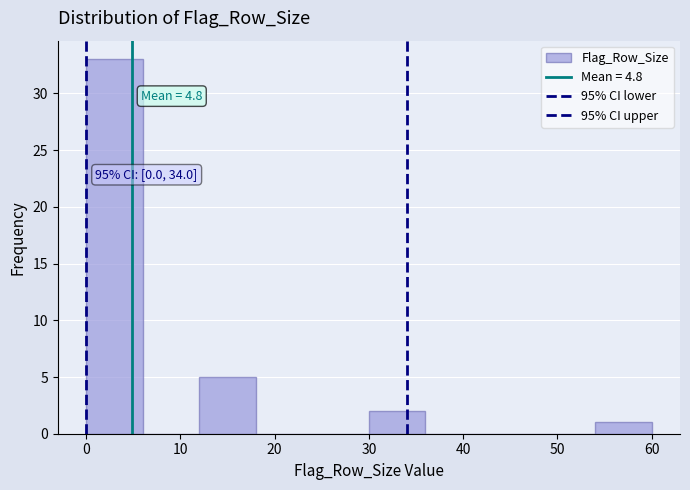

Which range on the x-axis has the tallest bar?

0 to 6